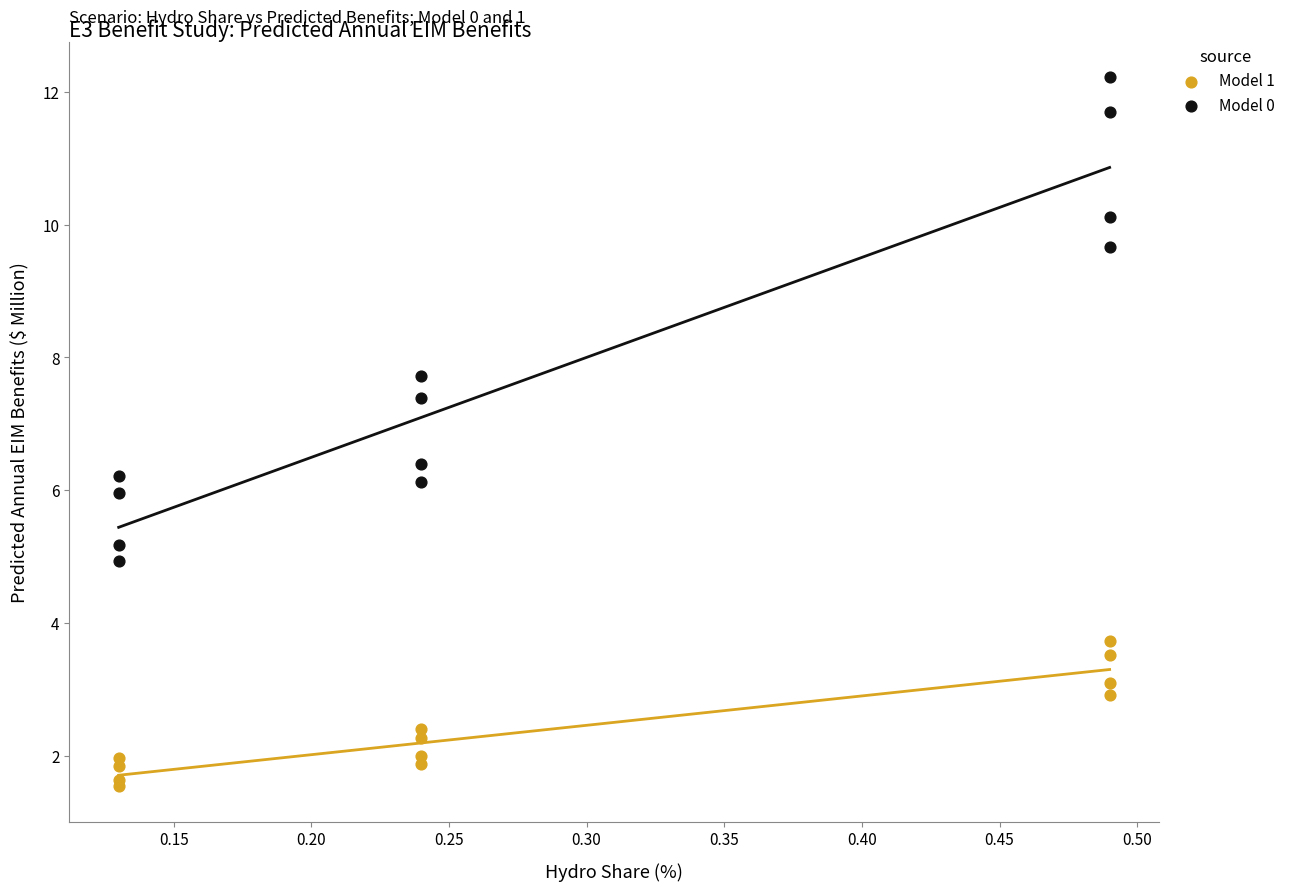

Which series contains the lowest Y value?

Model 1